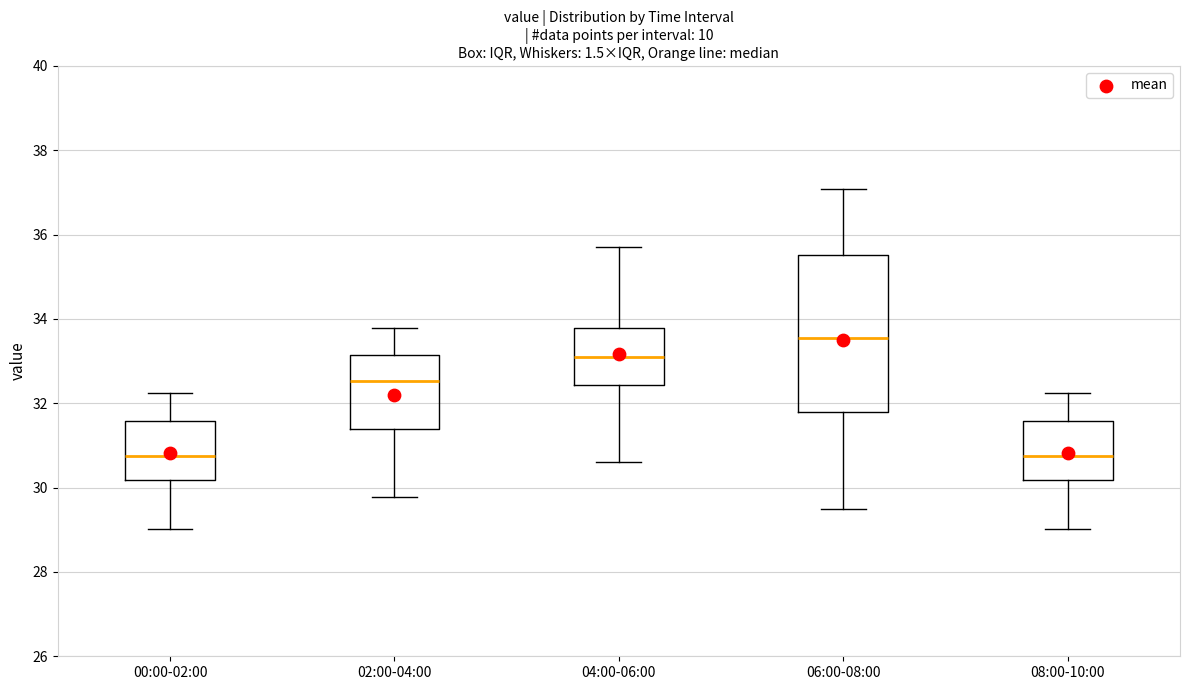

Reading left to right, transcribe this box plot: for each box, give where its median line is, the range the box spans, and where its two whiskers end, as read against the y-axis. The values are not printed on the chart, so give them approximately, as read against the axis.

00:00-02:00: median 30.8, box 30.2 to 31.6, whiskers 29.0 to 32.2
02:00-04:00: median 32.6, box 31.4 to 33.2, whiskers 29.8 to 33.8
04:00-06:00: median 33.0, box 32.4 to 33.8, whiskers 30.6 to 35.8
06:00-08:00: median 33.6, box 31.8 to 35.6, whiskers 29.6 to 37.0
08:00-10:00: median 30.8, box 30.2 to 31.6, whiskers 29.0 to 32.2